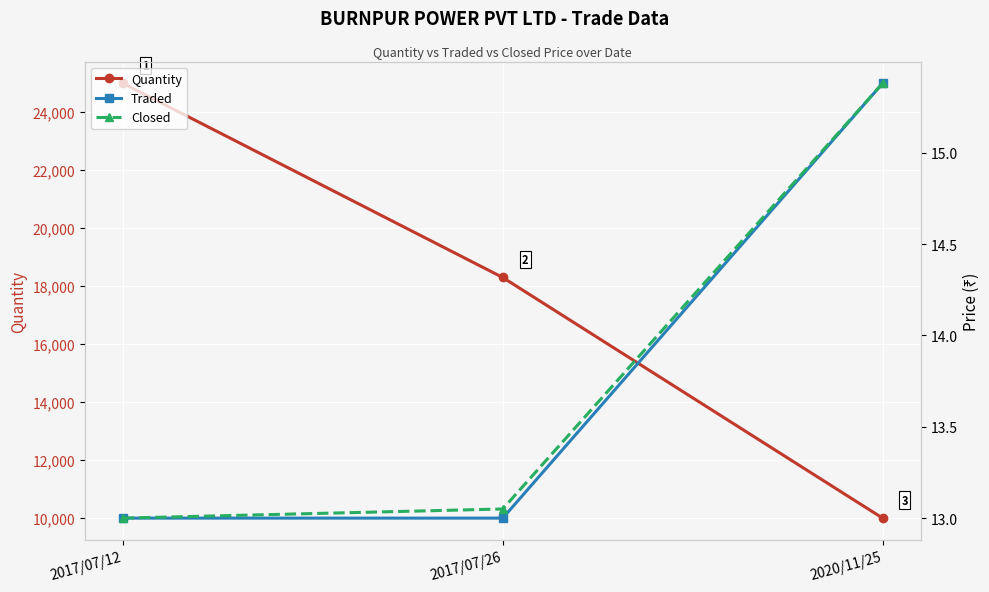

What is the label of the 2nd point from the left?

2017/07/26